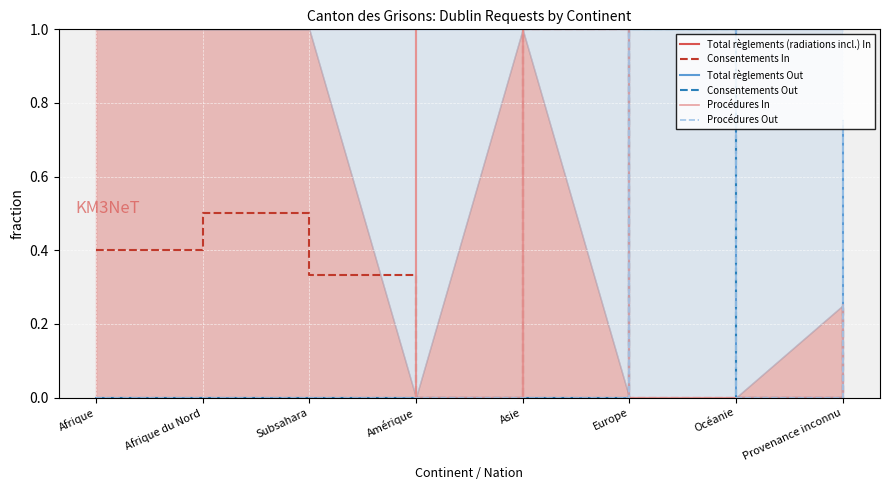

What are all the series names shown in the legend?

Total règlements (radiations incl.) In, Consentements In, Total règlements Out, Consentements Out, Procédures In, Procédures Out